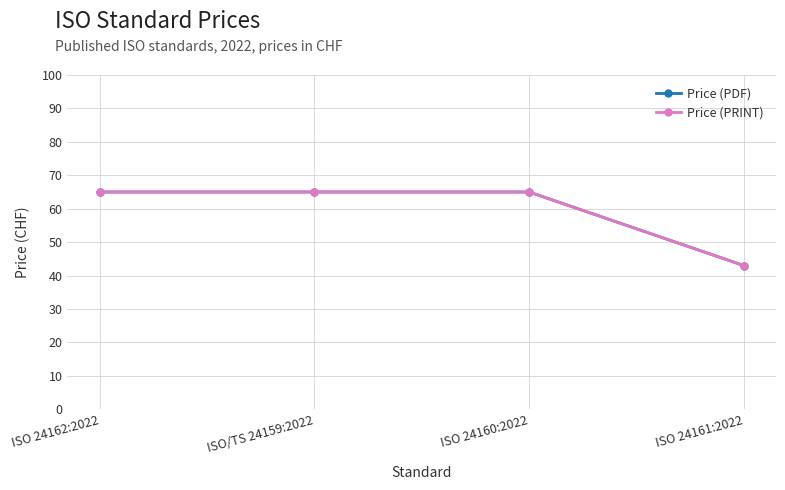

Is it true that Price (PDF) equals 65 at ISO/TS 24159:2022?

True